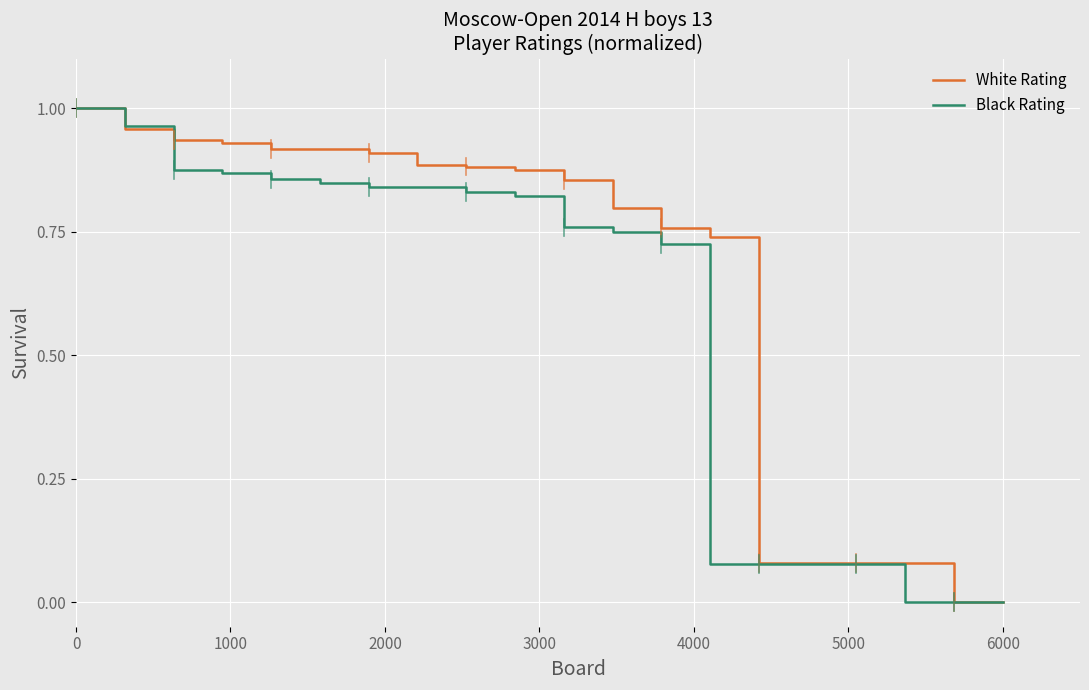

Which series has the largest total across all categories?

White Rating